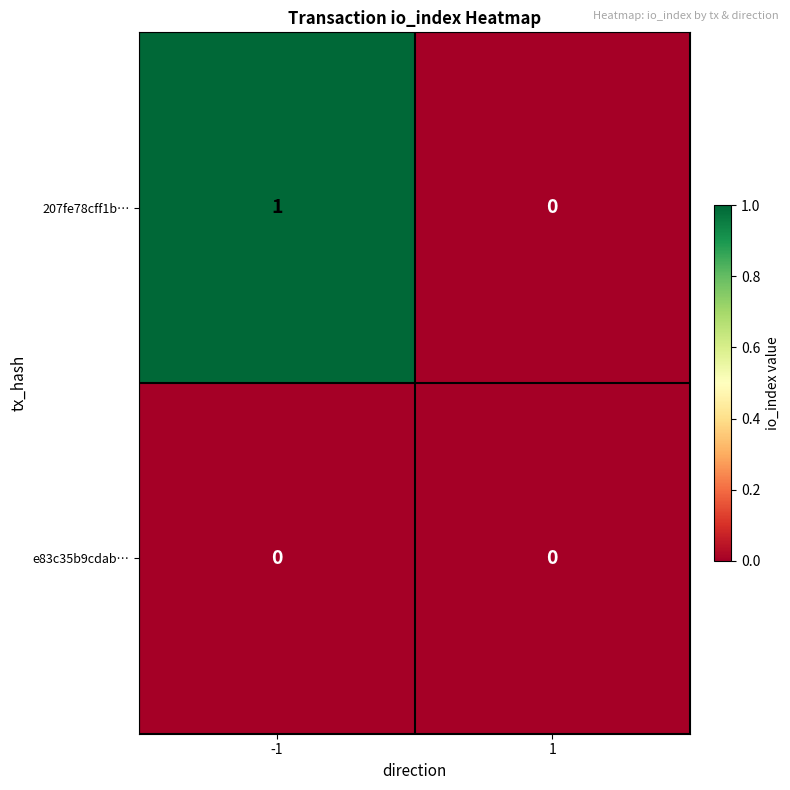

Reading left to right, what are all the values shown in this chart?

207fe78cff1b…: 1	0
e83c35b9cdab…: 0	0